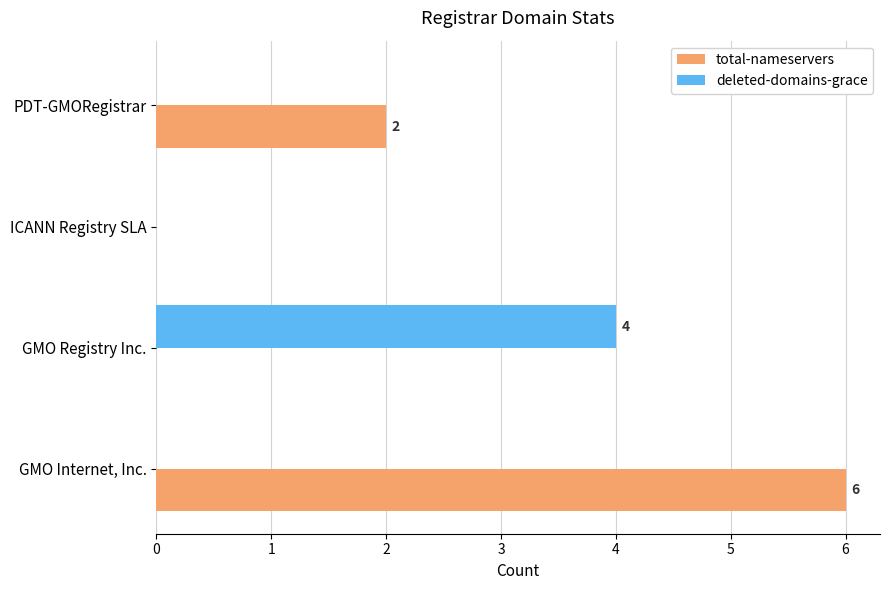

Is it true that total-nameservers equals -2 at GMO Registry Inc.?

False